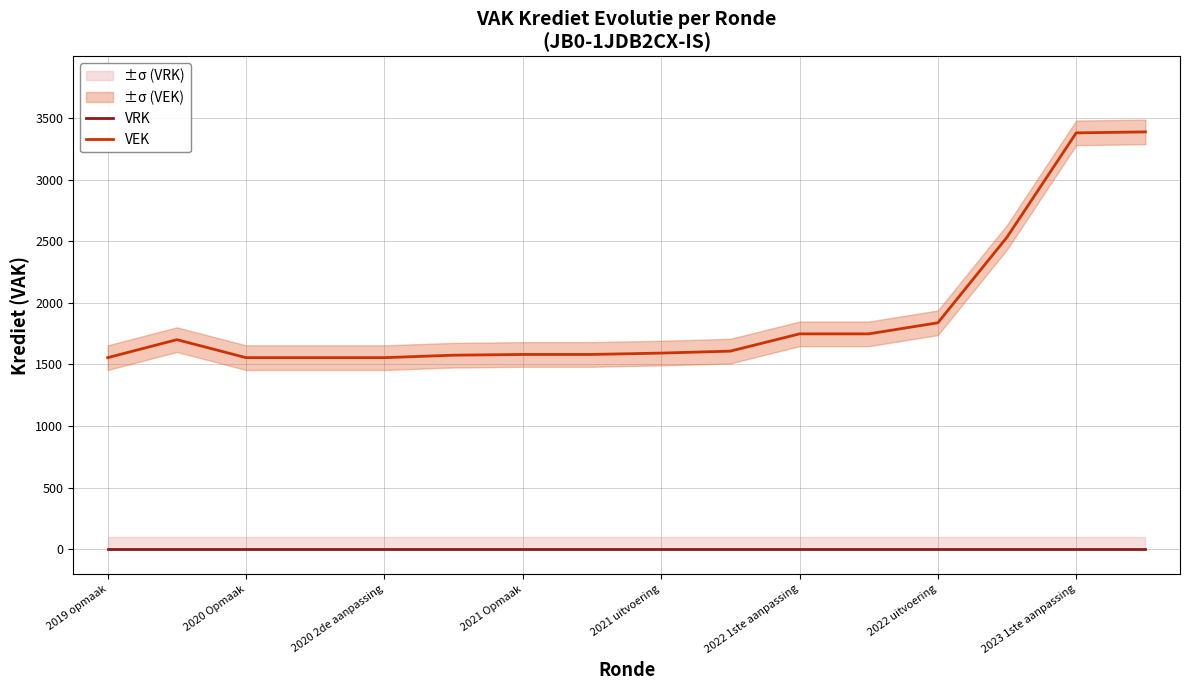

The VEK series shows 2111 at 2019 opmaak. True or false?

False